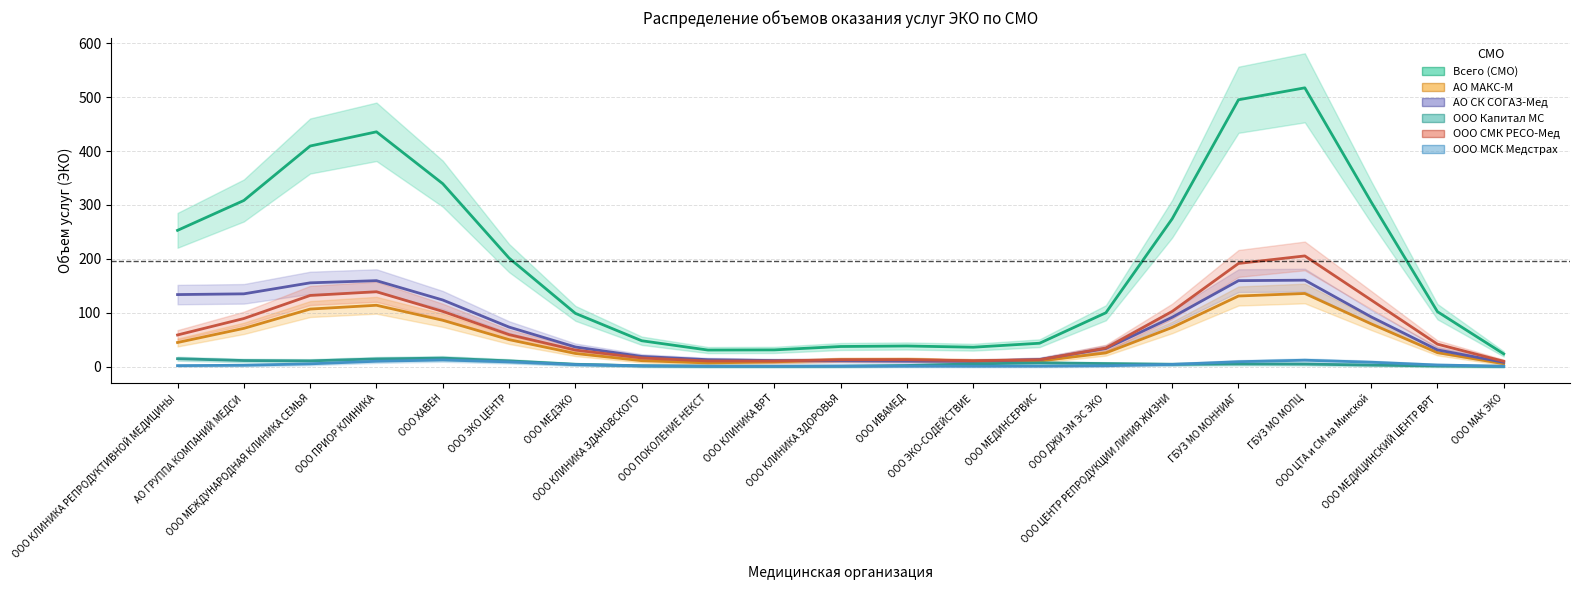

Is it true that ООО СМК РЕСО-Мед equals 30.5 at ООО МЕДЭКО?

True